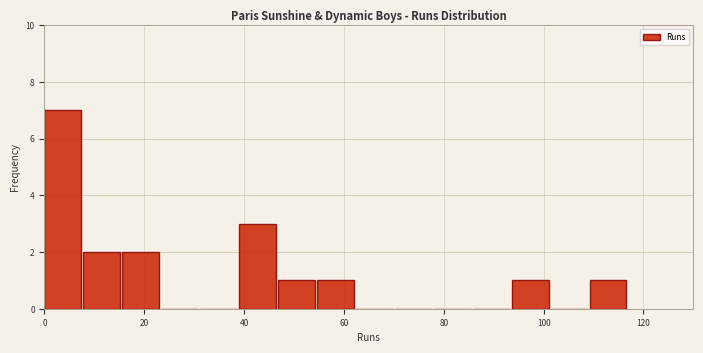

Read against the x-axis, roughly where is the centre of the tallest bar?

4